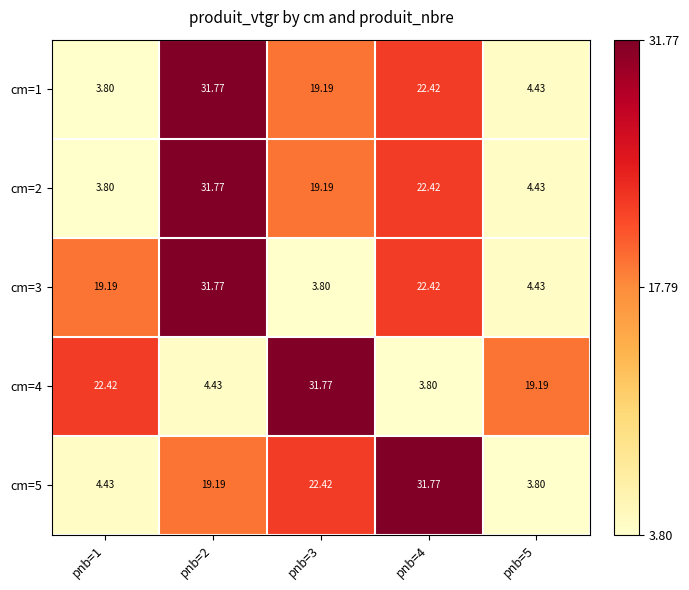

How many data points does each series have?

5